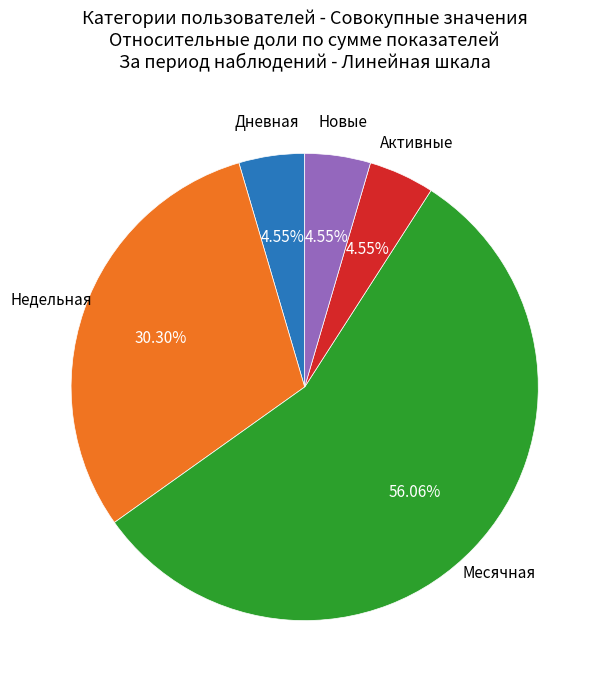

Does any single category account for the majority?

Yes